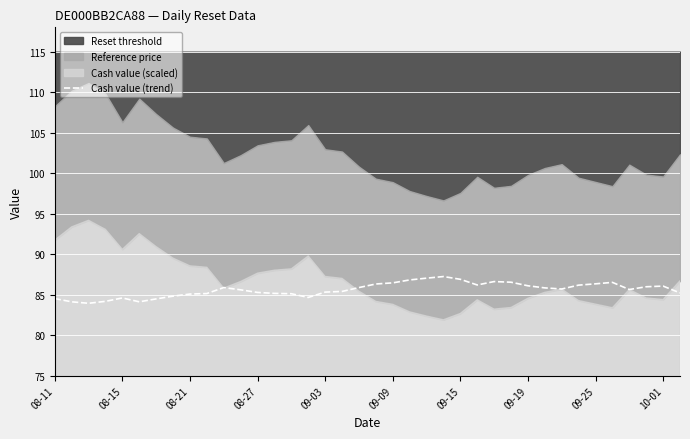

What is the lowest value of the Cash value (trend) series?

83.9